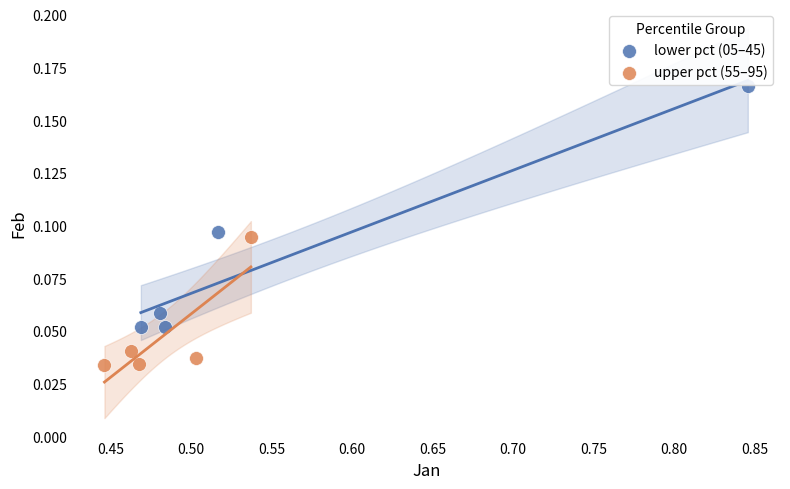

Which series has the widest spread of Y values?

lower pct (05–45)